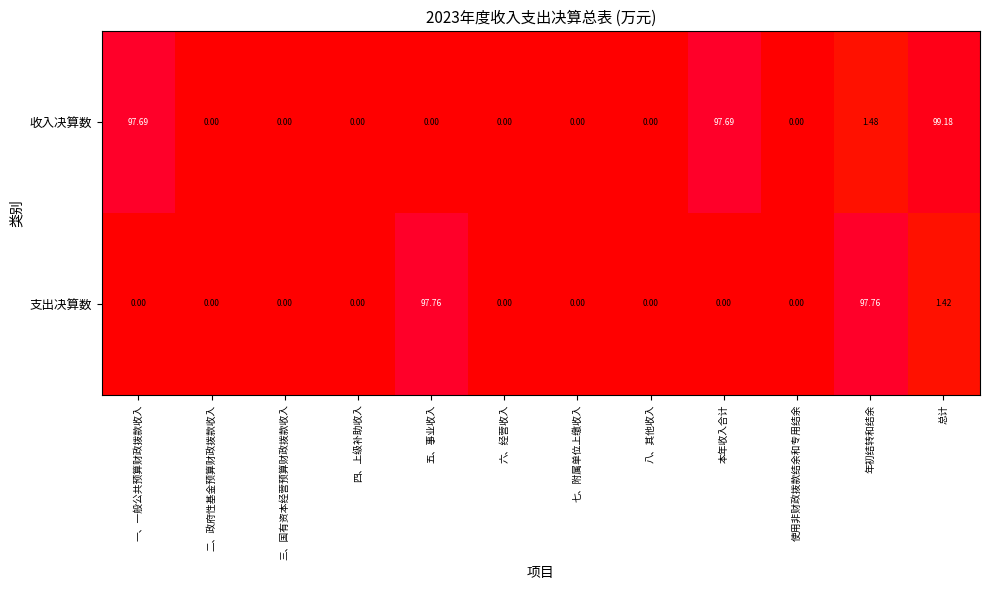

At how many categories does at least one series exceed 19?

5